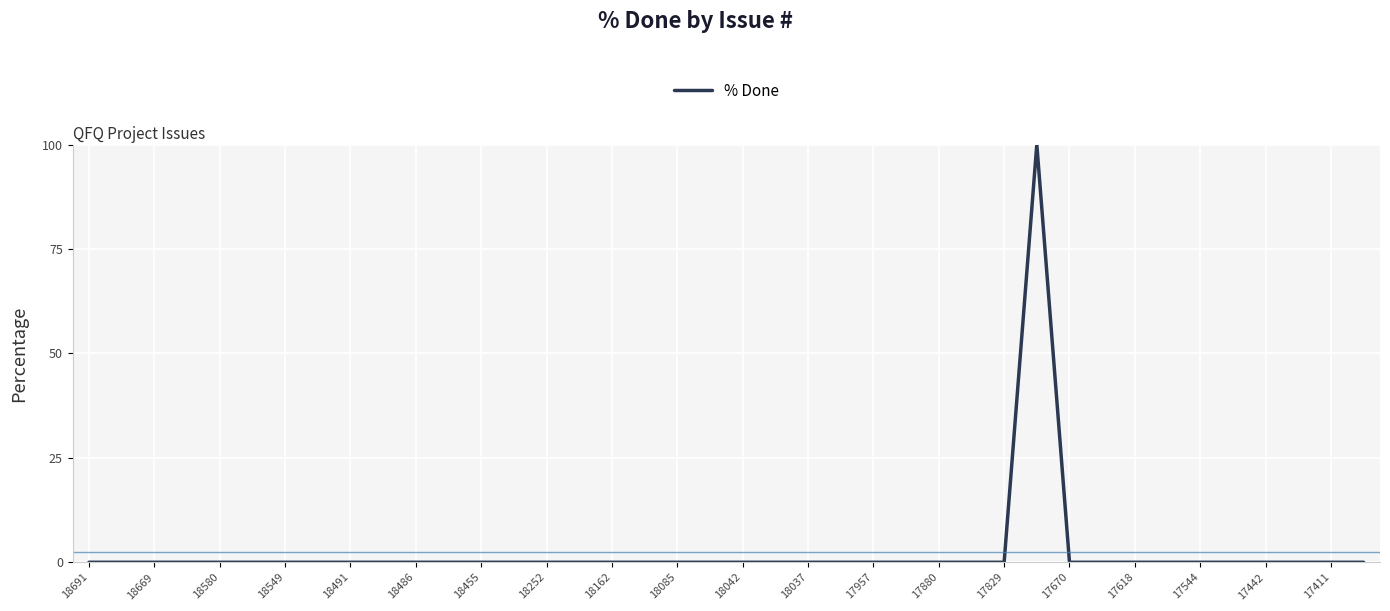

What is the maximum value shown in the chart?

100